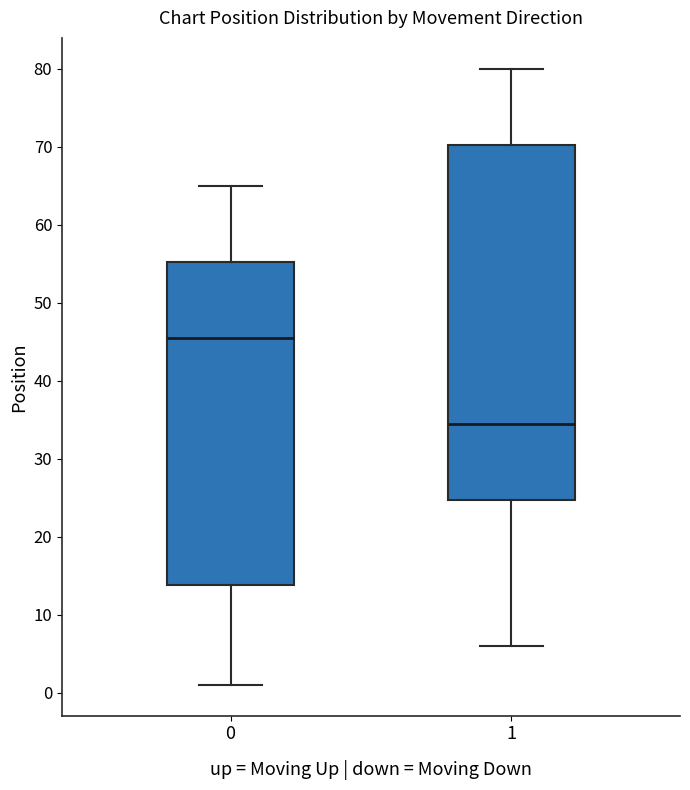

Reading left to right, transcribe this box plot: for each box, give where its median line is, the range the box spans, and where its two whiskers end, as read against the y-axis. The values are not printed on the chart, so give them approximately, as read against the axis.

0: median 46, box 14 to 55, whiskers 1 to 65
1: median 35, box 25 to 70, whiskers 6 to 80